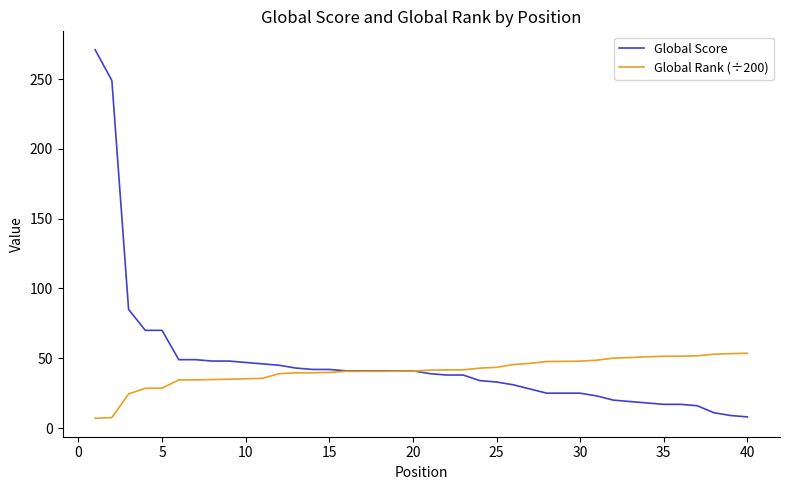

Rank the series by their maximum value, from highest to lowest.

Global Score, Global Rank (÷200)